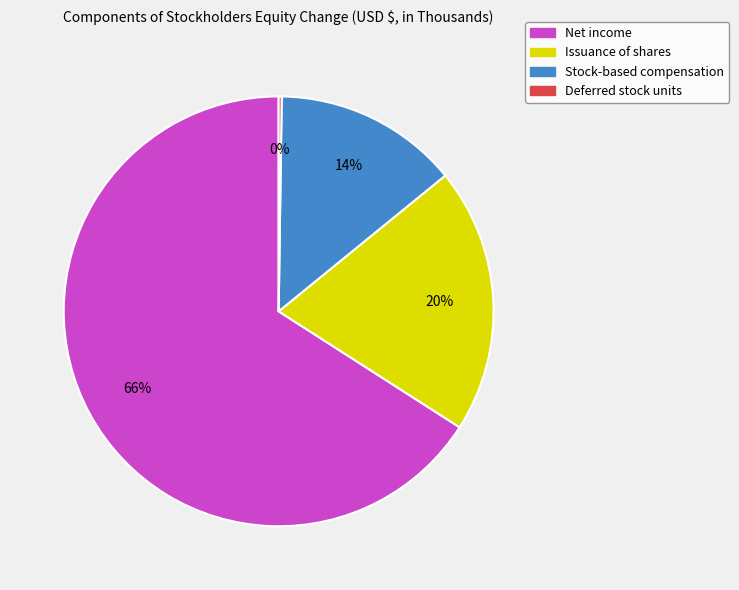

The Stock-based compensation slice represents 14% of the pie. True or false?

True